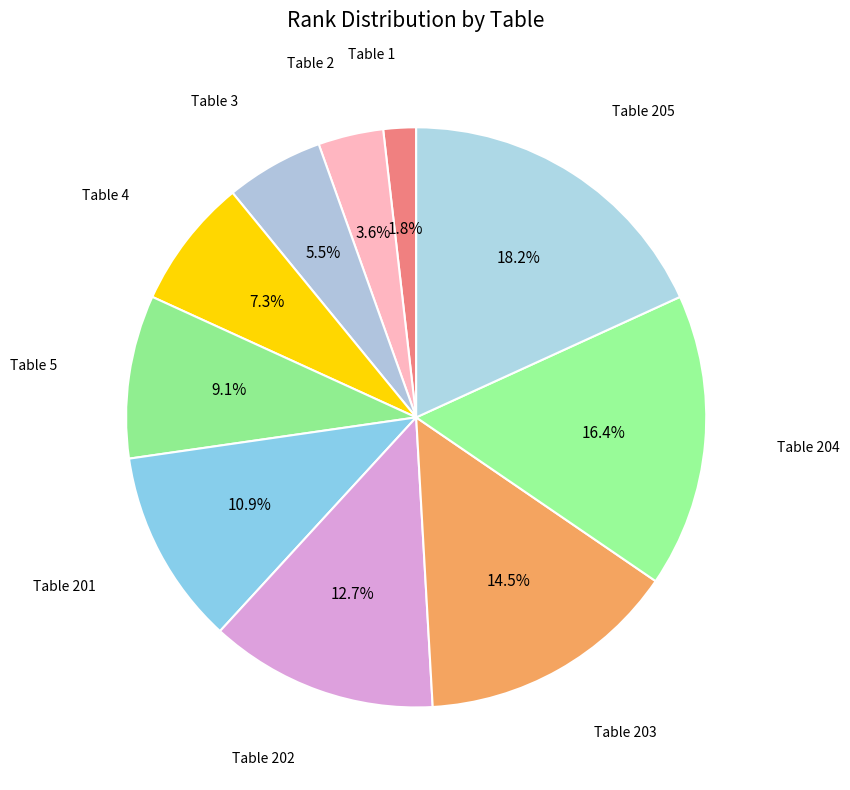

How many segments does this pie chart have?

10